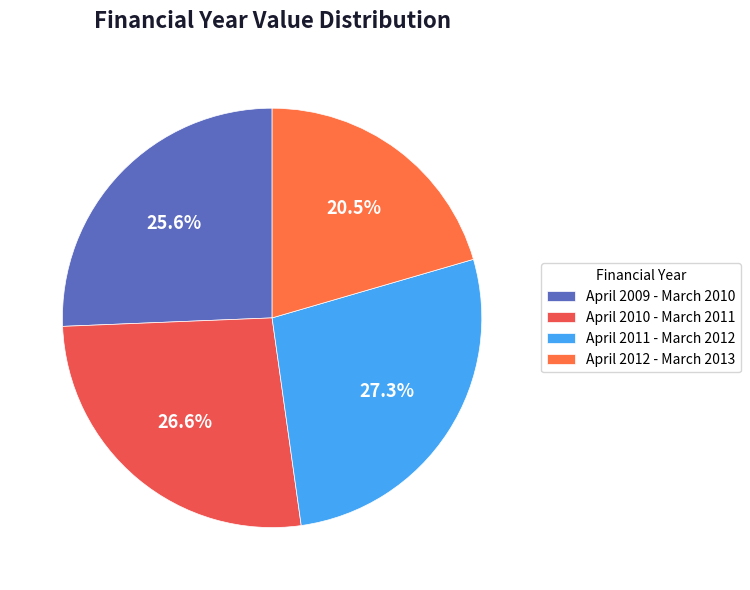

What percentage is the April 2012 - March 2013 slice, to the nearest percent?

20%